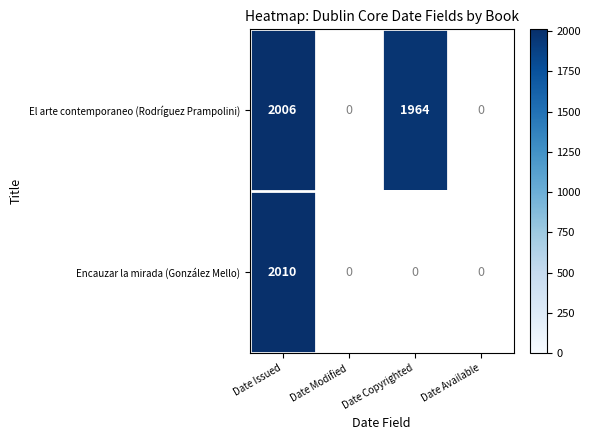

True or false: Encauzar la mirada (González Mello) has a value of 2816 at Date Issued.

False